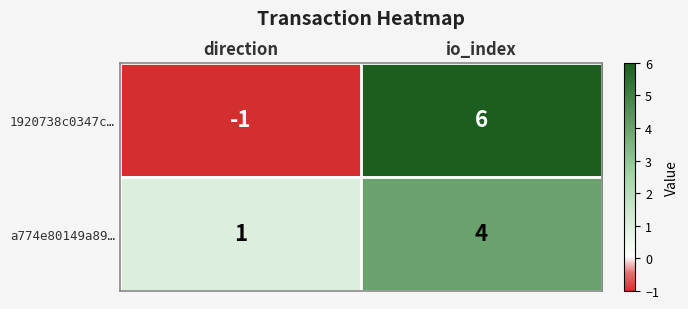

What is the sum of all 1920738c0347c… values?

5